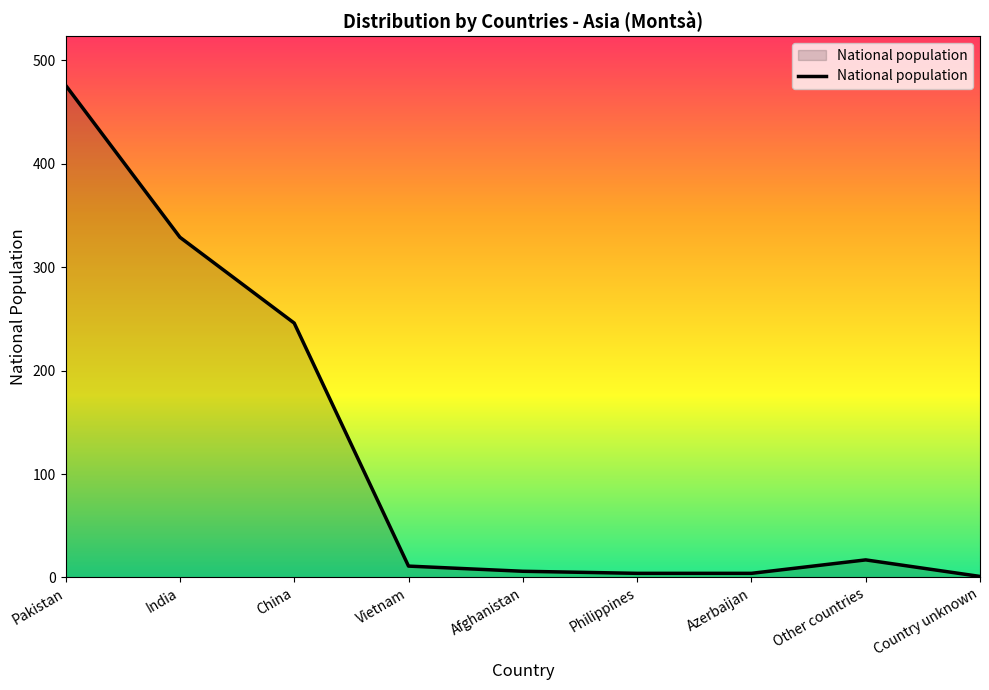

Between Afghanistan and China, which is larger?

China